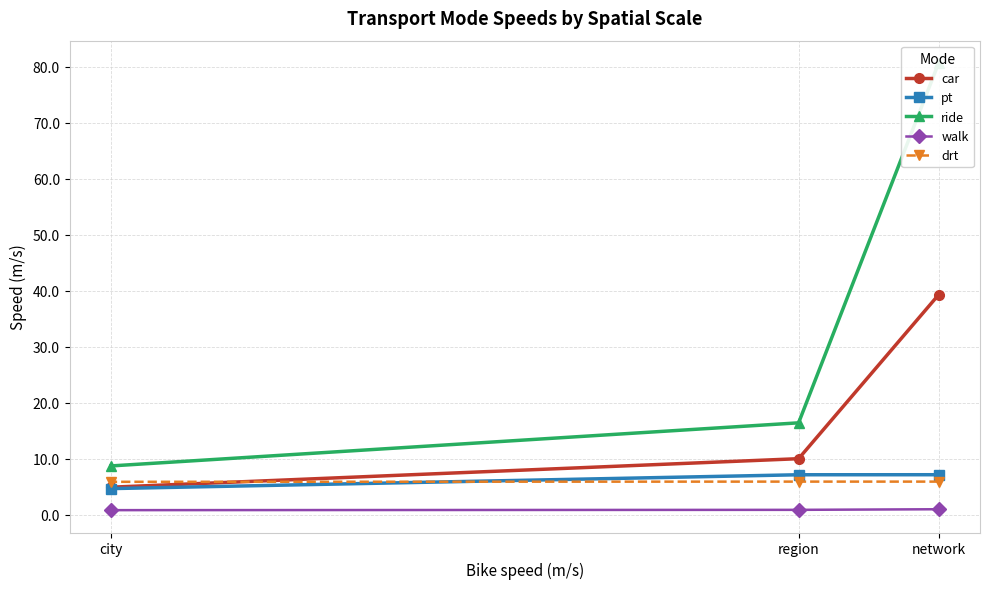

Reading right to left, what are all the values shown in this chart?

car: city=4.9	region=10.0	network=39.3
pt: city=4.7	region=7.1	network=7.2
ride: city=8.7	region=16.4	network=80.7
walk: city=0.8	region=0.9	network=1.0
drt: city=5.9	region=5.9	network=5.9